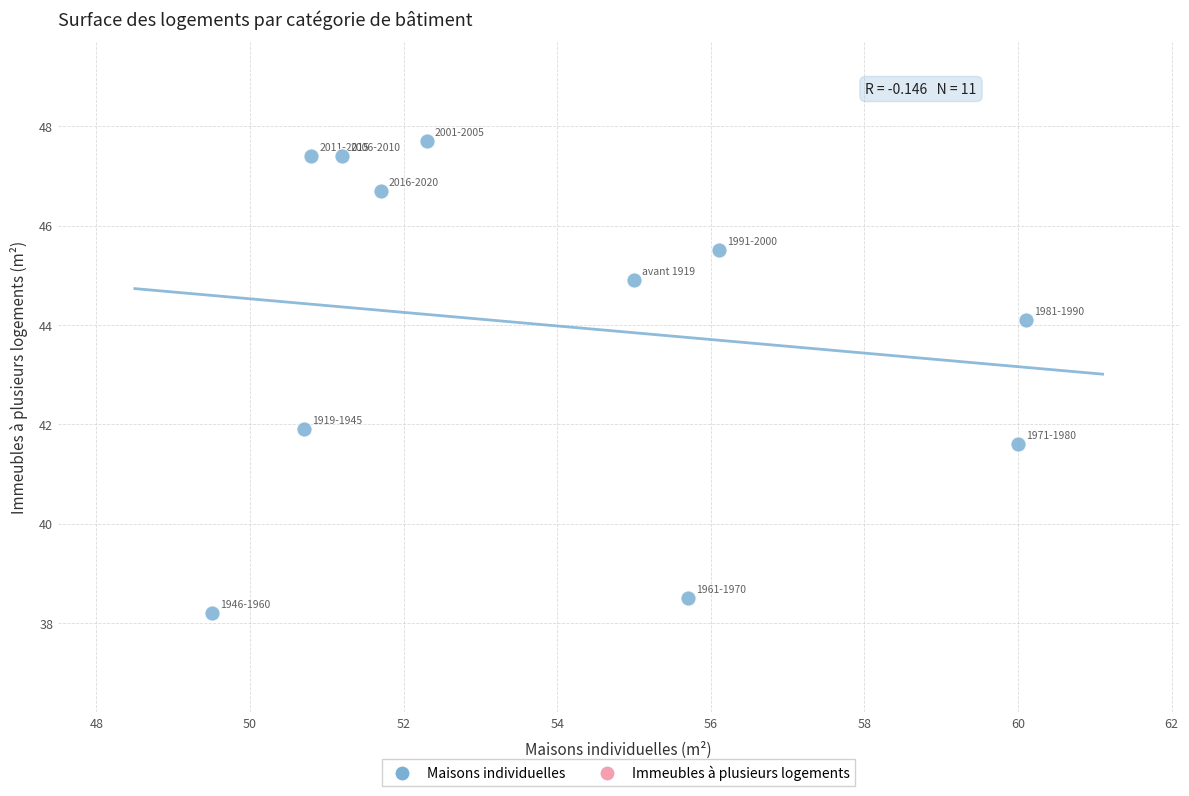

What is the range of X values (max minus min)?

10.6